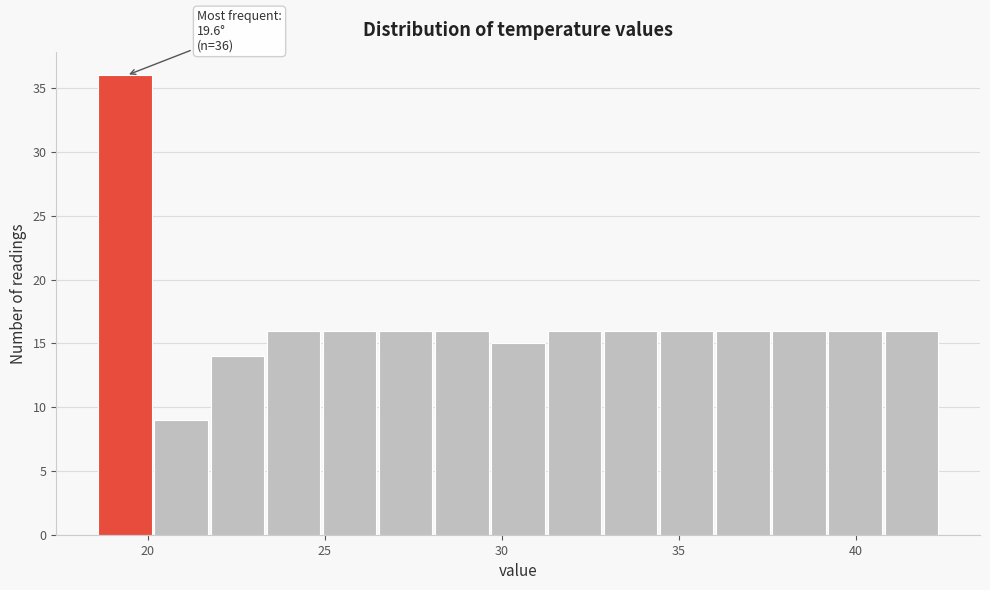

Read against the x-axis, roughly where is the centre of the tallest bar?

19.5